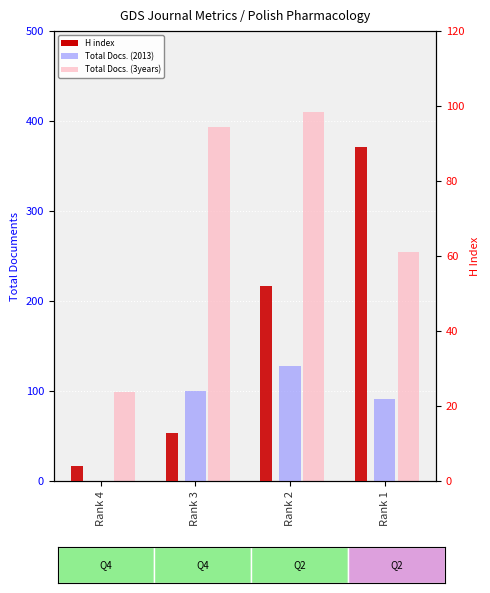

Which series changed the most between Rank 3 and Rank 2?

H index